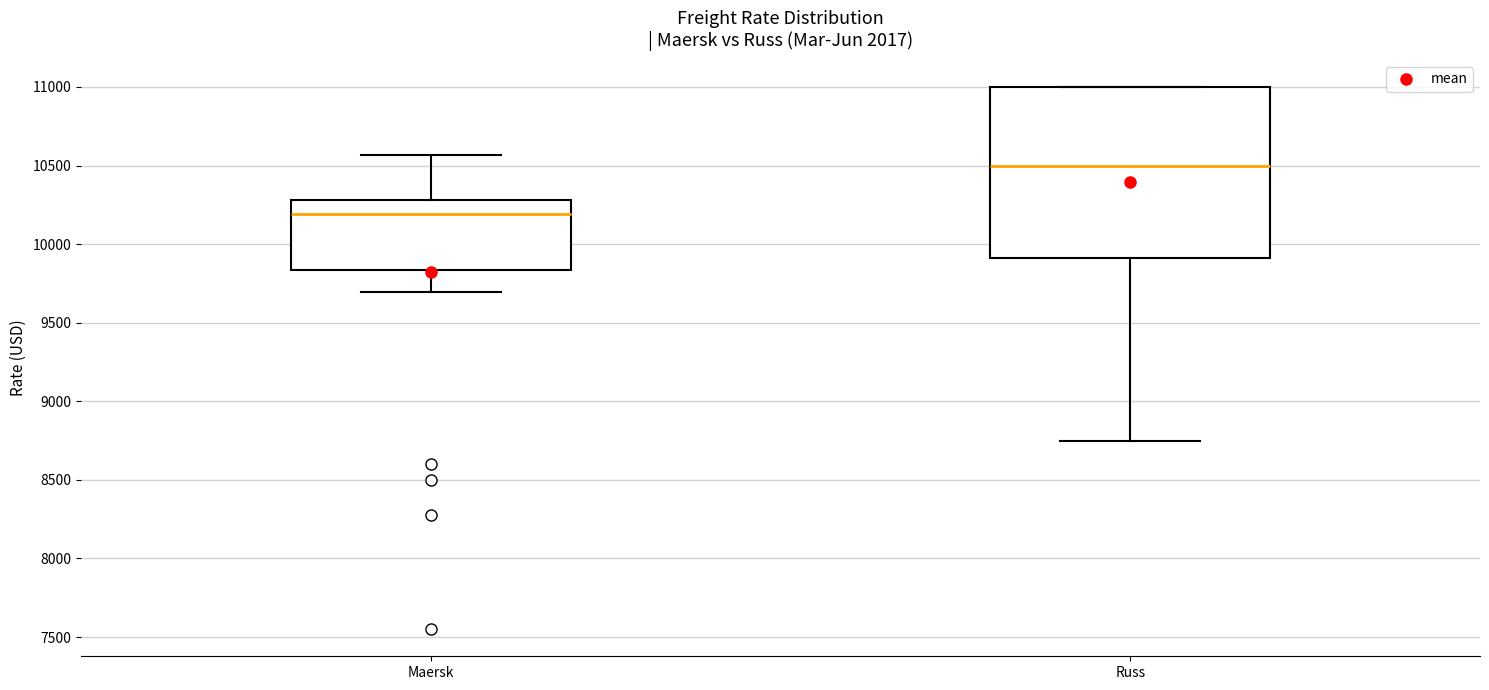

Where does the median line of the box for Maersk sit on the y-axis? The values are not printed on the chart, so give them approximately, as read against the axis.

10200